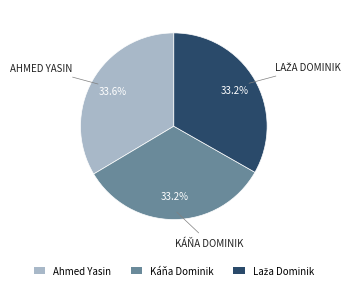

Is Káňa Dominik the majority of the pie?

No